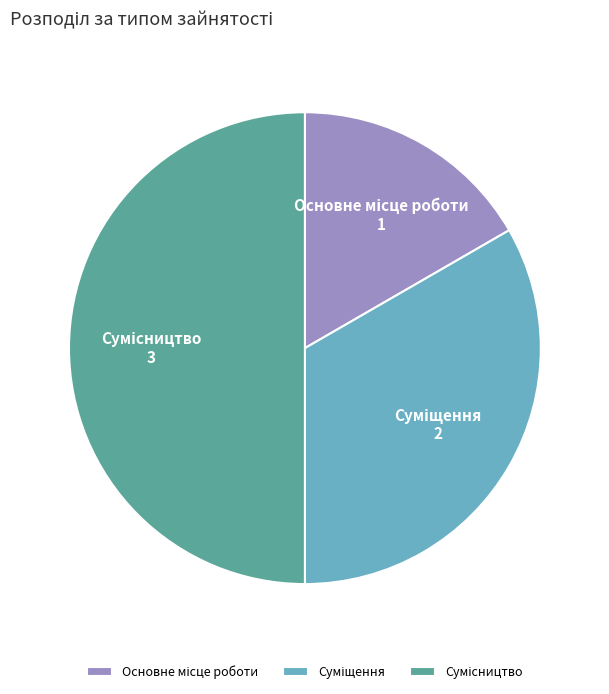

What is the change in value from Основне місце роботи to Сумісництво?

+2